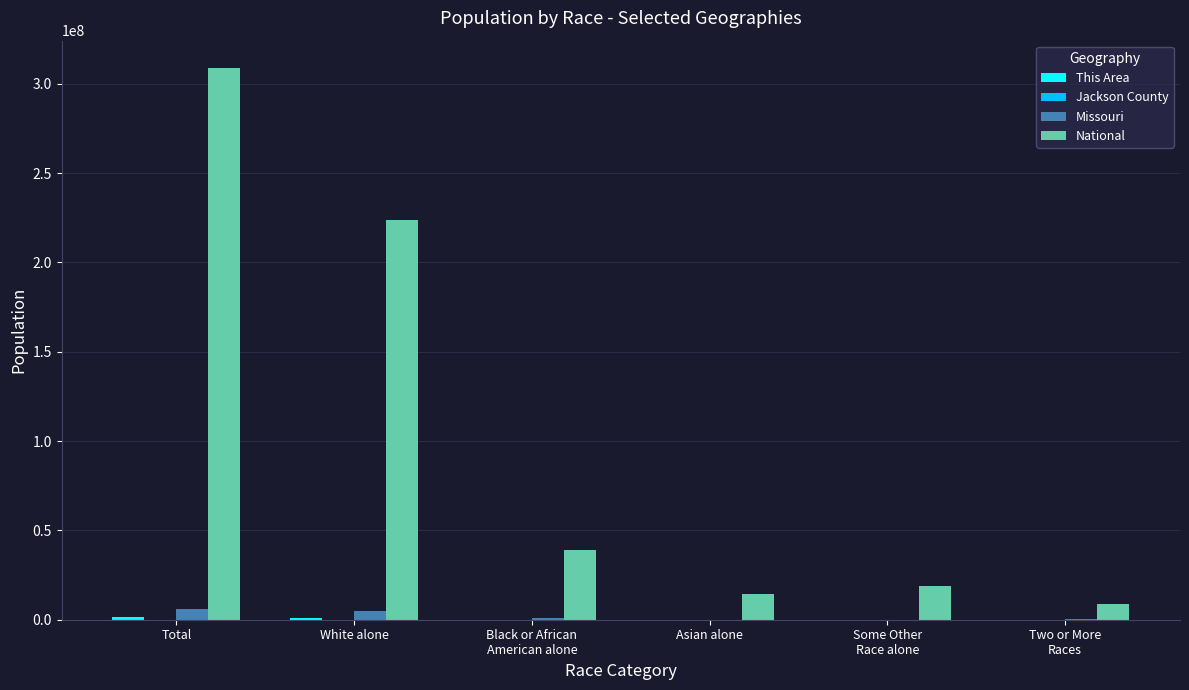

Where is National nearest to the value 158877305?

White alone